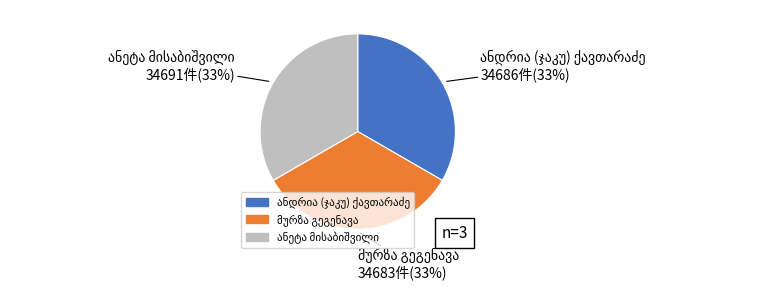

Is there any slice that represents more than half of the pie?

No